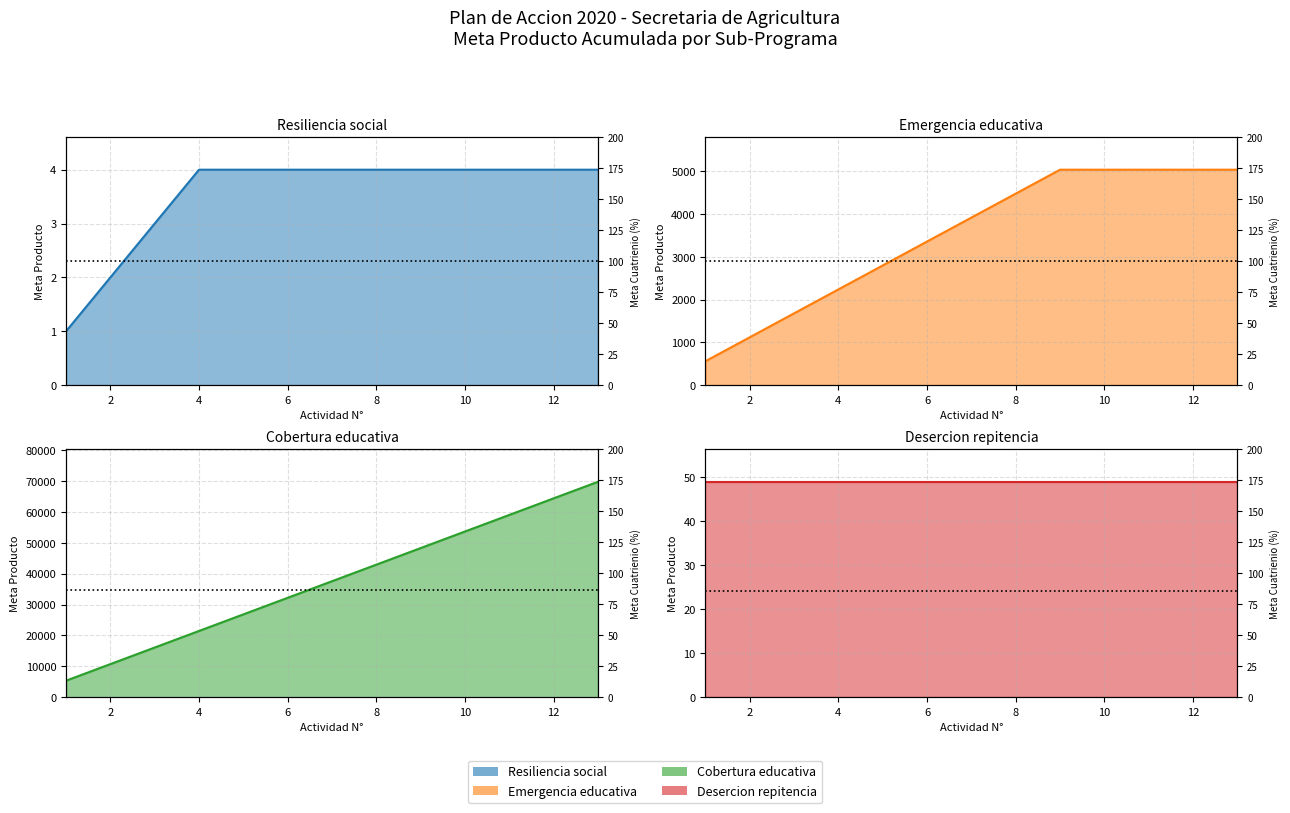

Is it true that Emergencia educativa equals 1321.9 at 4?

False